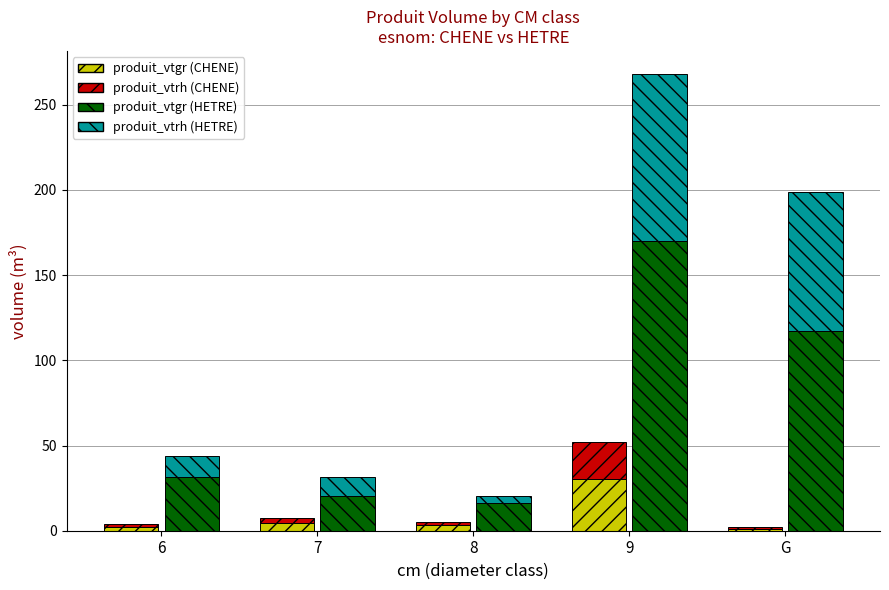

At which category is the sum across all series the highest?

9